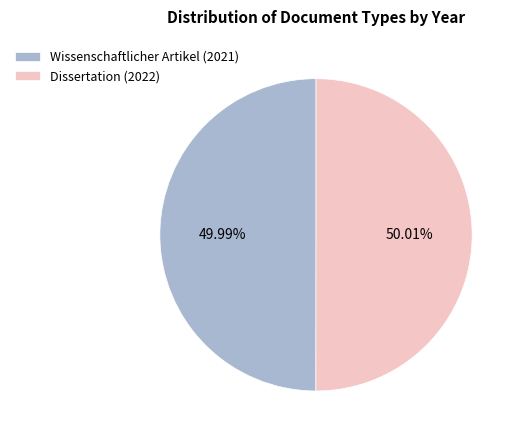

Combined, do Wissenschaftlicher Artikel (2021) and Dissertation (2022) account for over 50%?

Yes